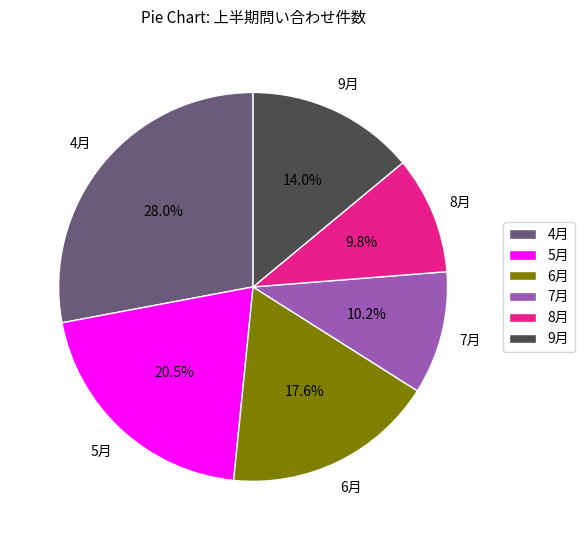

Does 4月 account for over 50% of the chart?

No